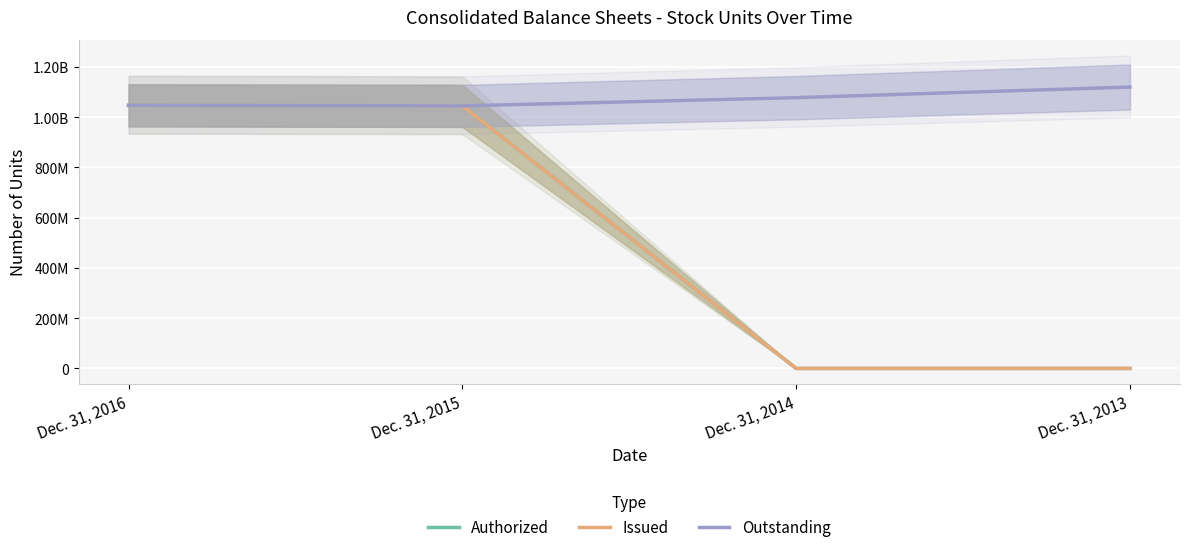

The value of Authorized at Dec. 31, 2015 is 690077933. True or false?

False